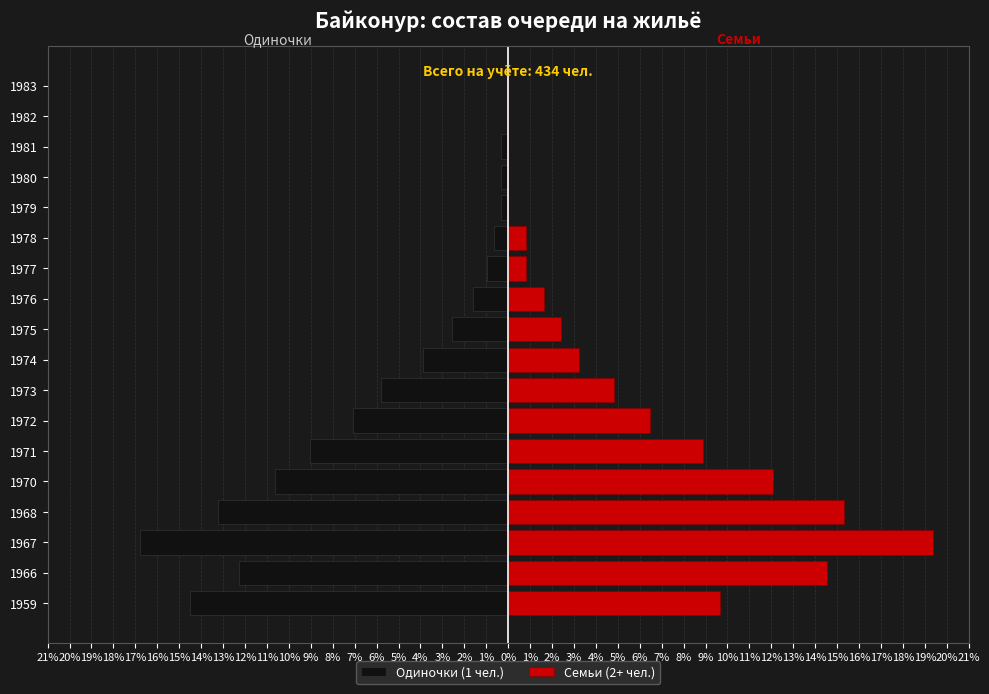

The Одиночки (1 чел.) series shows 0.0 at 1982. True or false?

True